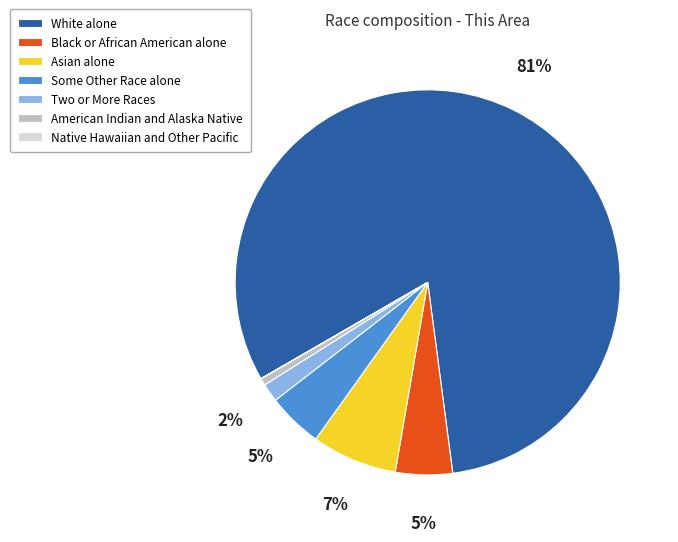

To the nearest percent, what is the average slice percentage?

14%